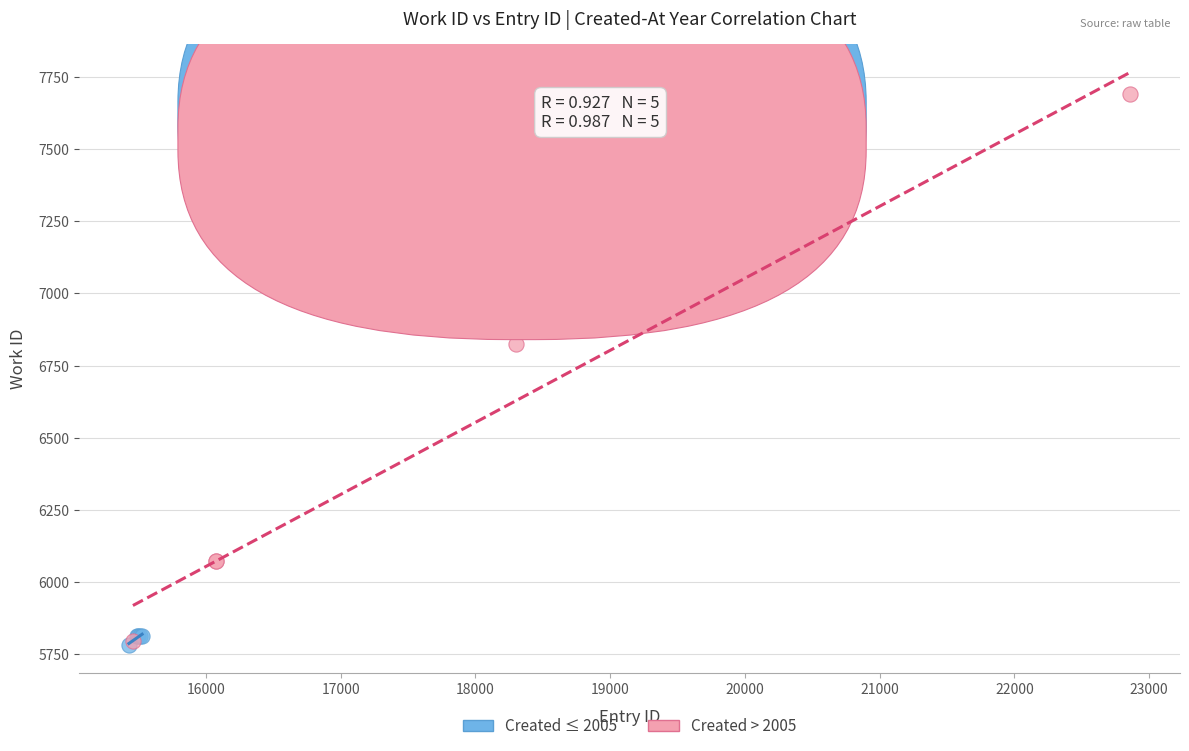

Which series has the widest spread of Y values?

Created > 2005